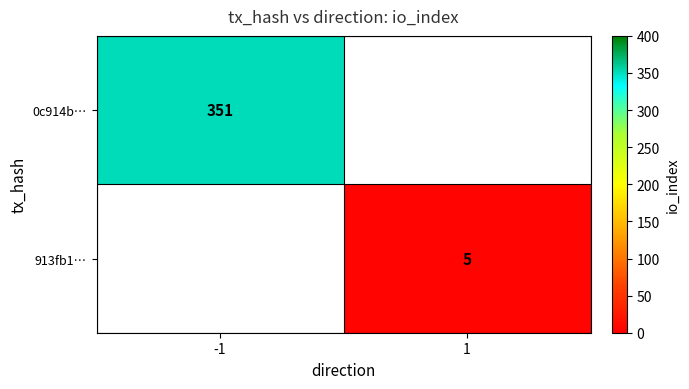

The 913fb1… series shows 7 at 1. True or false?

False